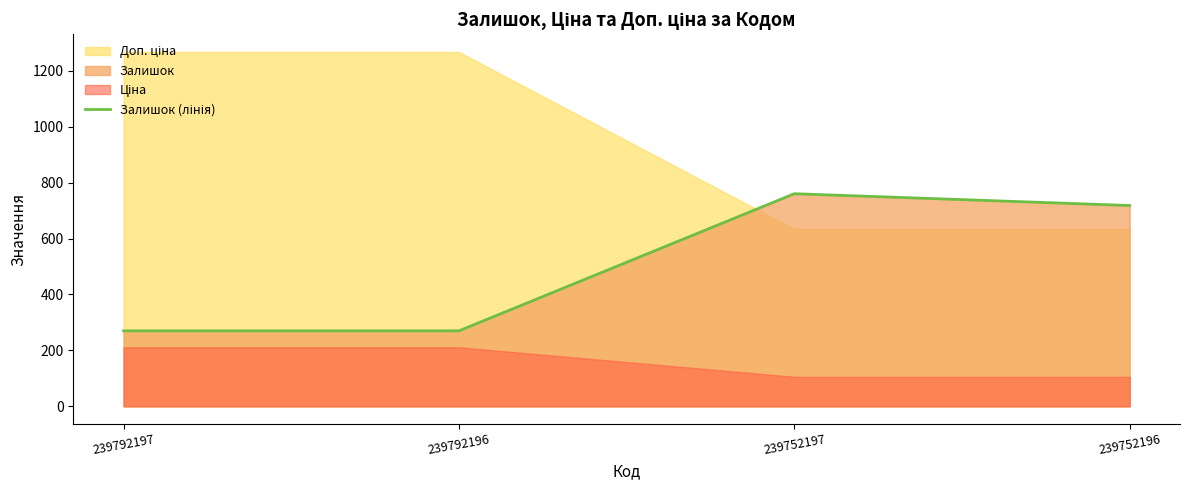

What is the average value?

504.7